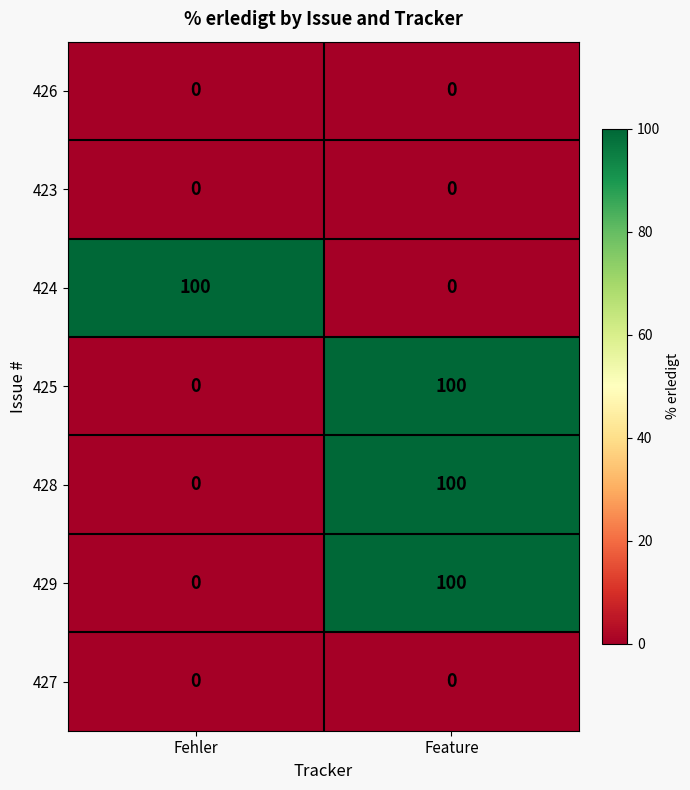

Rank the categories by 429 value from lowest to highest.

Fehler, Feature